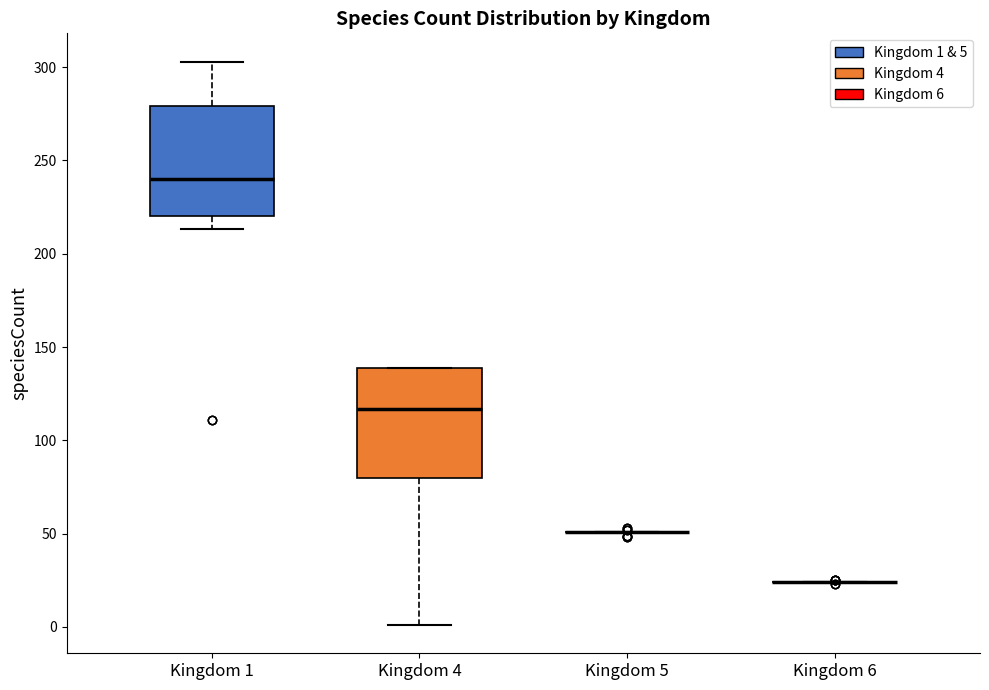

Reading left to right, transcribe this box plot: for each box, give where its median line is, the range the box spans, and where its two whiskers end, as read against the y-axis. The values are not printed on the chart, so give them approximately, as read against the axis.

Kingdom 1: median 240, box 220 to 280, whiskers 215 to 305
Kingdom 4: median 115, box 80 to 140, whiskers 0 to 140
Kingdom 5: box collapsed to a line at 50, whiskers 50 to 50
Kingdom 6: box collapsed to a line at 25, whiskers 25 to 25